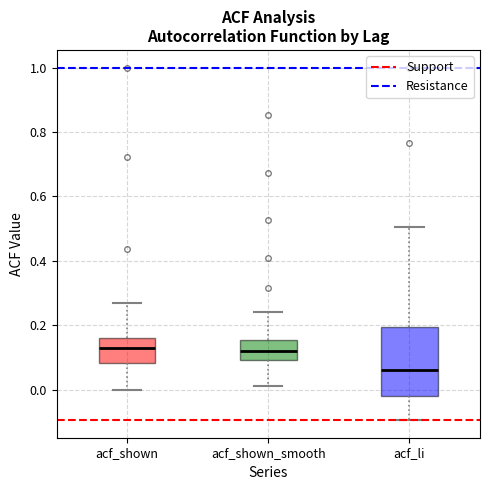

Which box is the tallest, from its lower edge to its upper edge?

acf_li